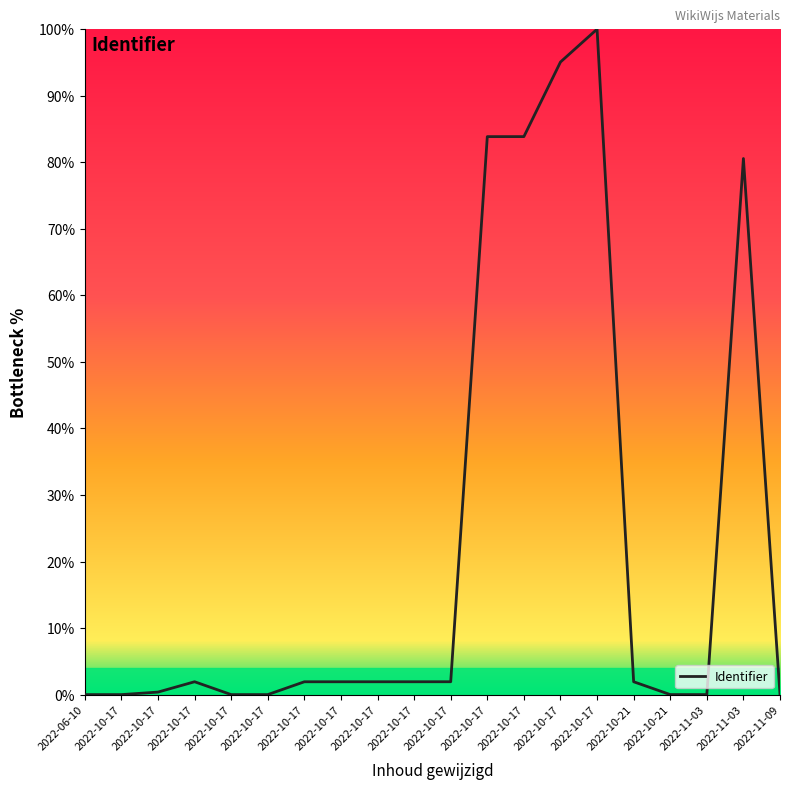

Where is the first local maximum?

2022-10-17